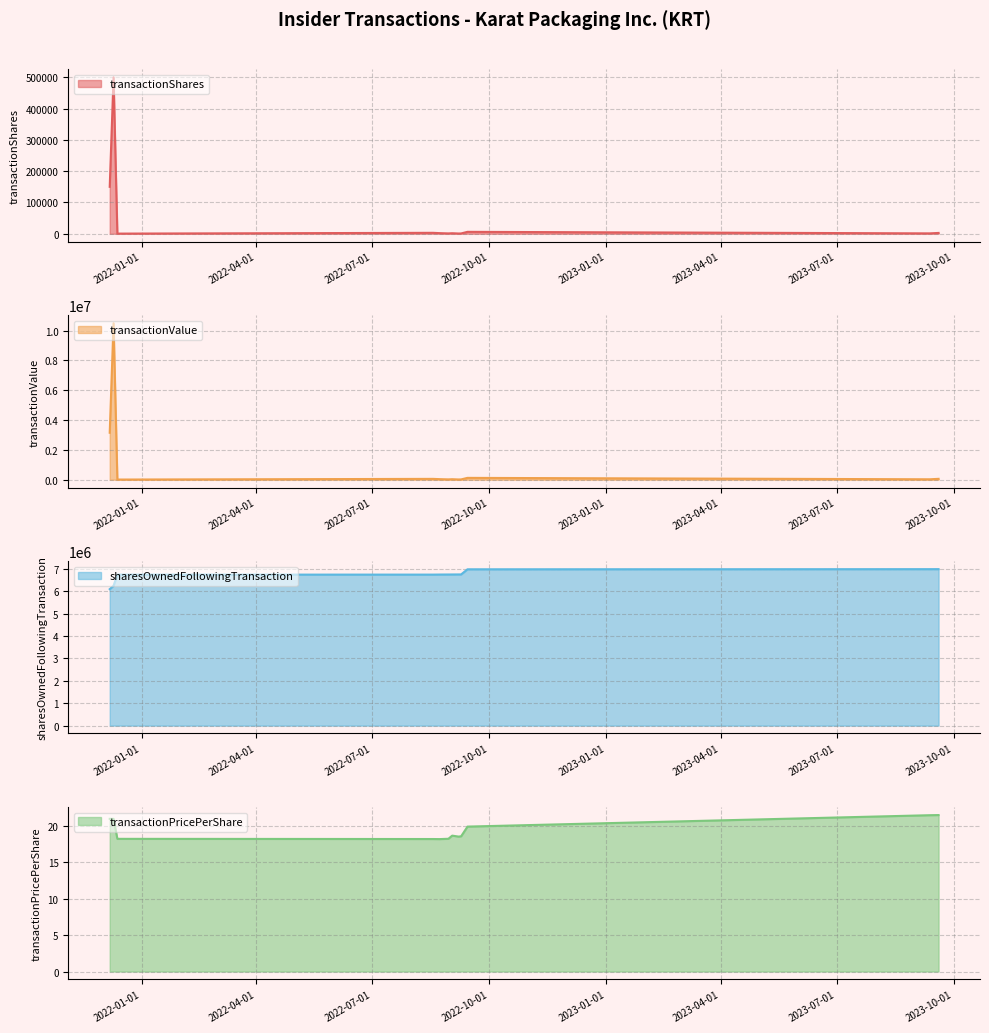

Is the value of sharesOwnedFollowingTransaction at 2021-12-10 greater than the value of transactionPricePerShare at 2022-08-30?

Yes